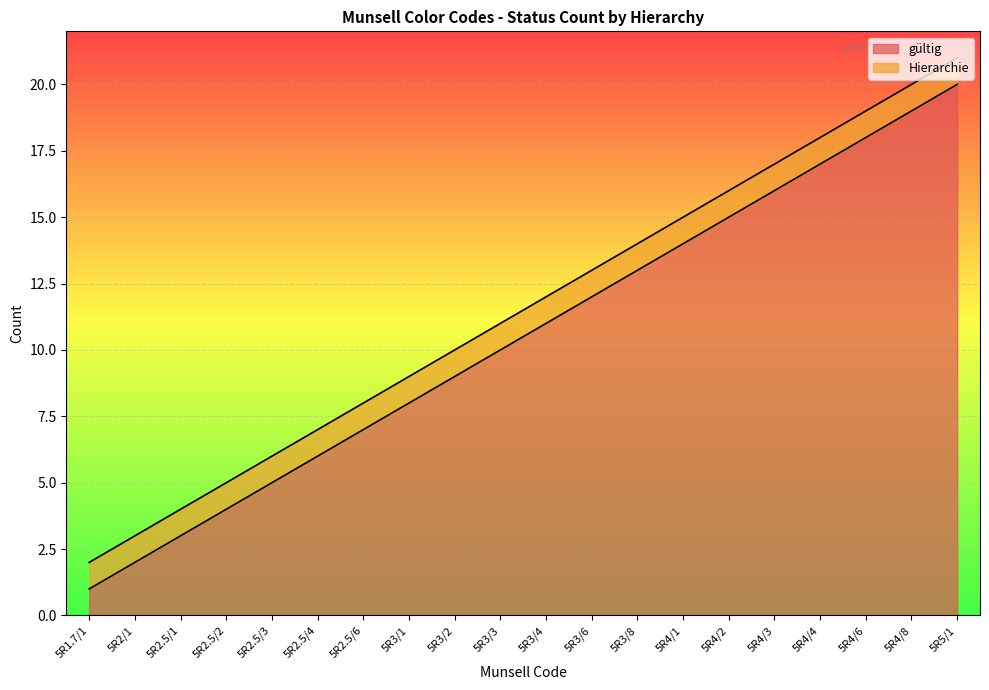

What is the difference between the maximum and minimum values?

19